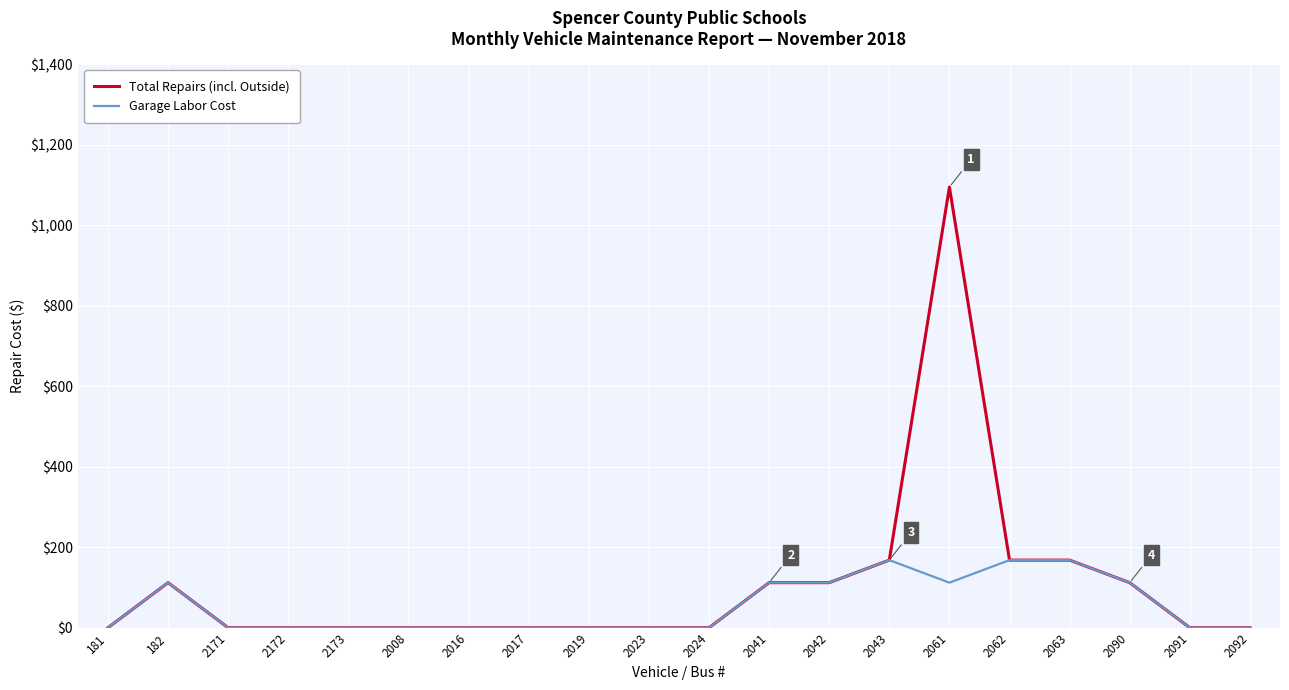

Is it true that Total Repairs (incl. Outside) equals 0.0 at 2017?

True